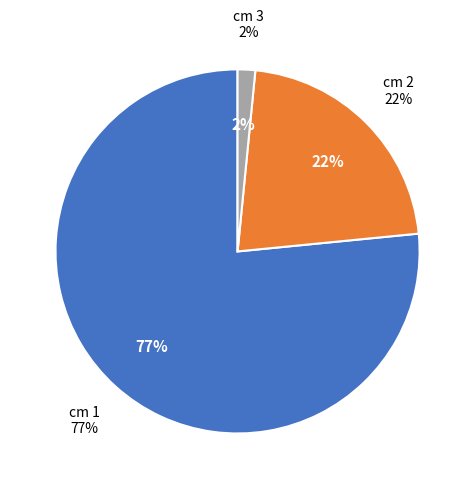

To the nearest percent, what percentage of the pie is 1?

77%